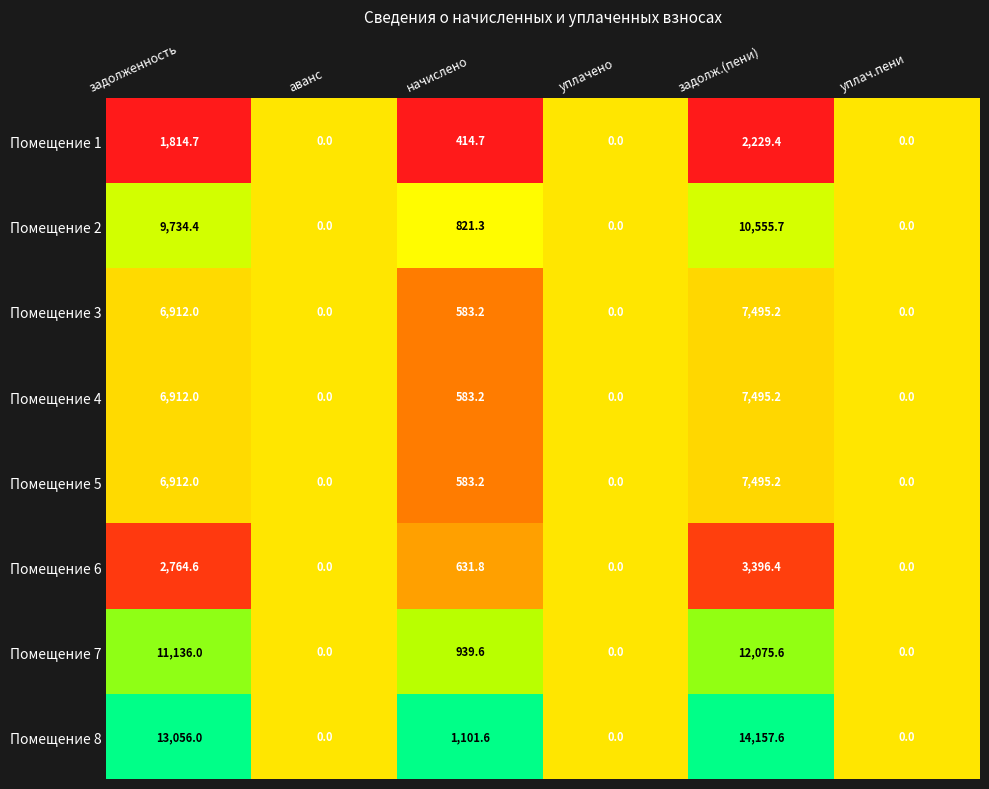

Between начислено and уплачено, which series saw the biggest shift?

Помещение 8